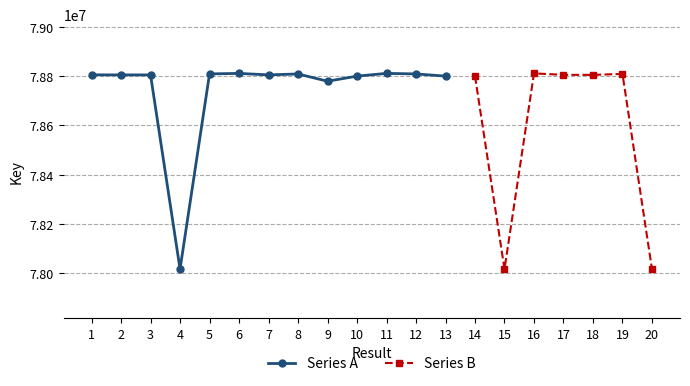

What is the value of the 12th point from the left?

78809804